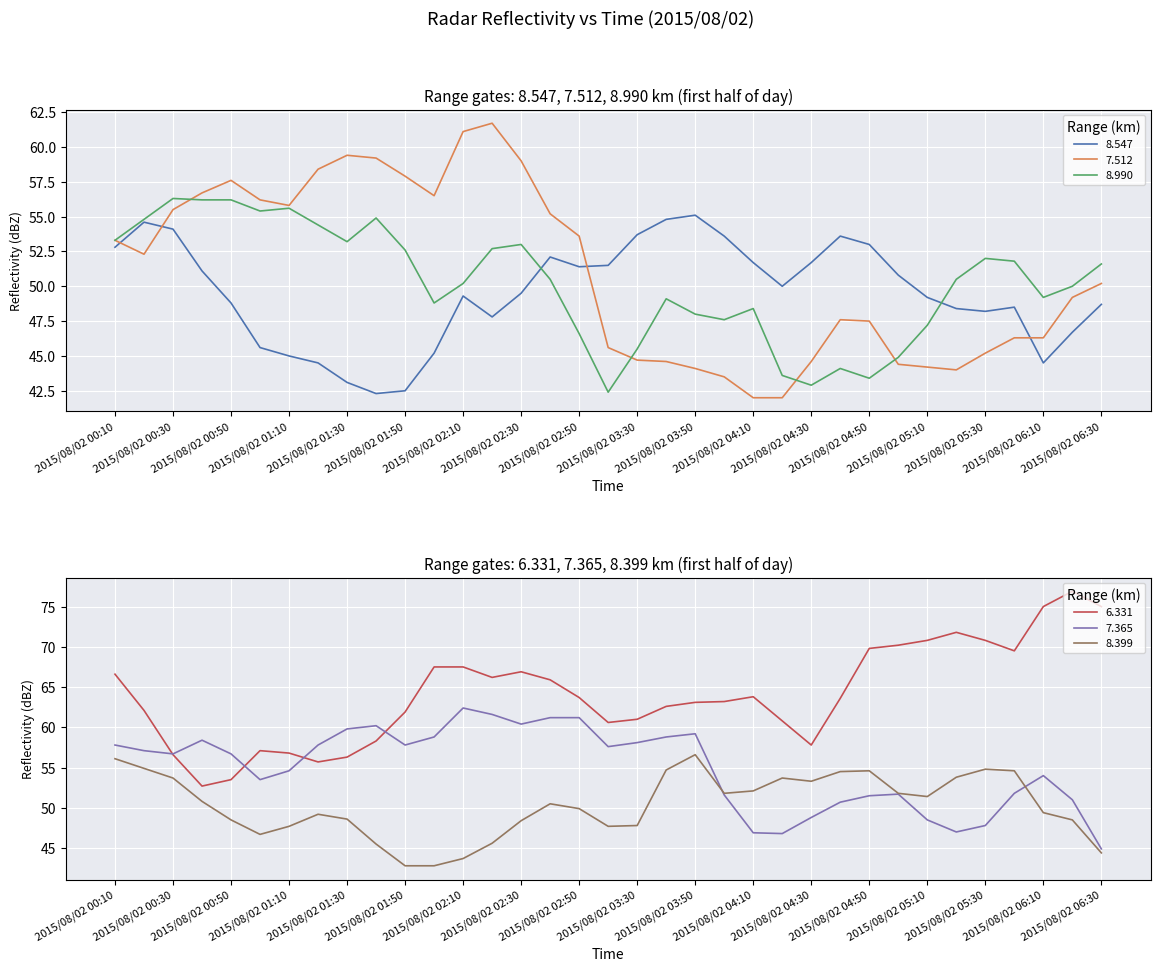

Reading right to left, transcribe all the data shown in this chart.

8.547: 48.7	46.7	44.5	48.5	48.2	48.4	49.2	50.8	53.0	53.6	51.7	50.0	51.7	53.6	55.1	54.8	53.7	51.5	51.4	52.1	49.5	47.8	49.3	45.2	42.5	42.3	43.1	44.5	45.0	45.6	48.8	51.1	54.1	54.6	52.8
7.512: 50.2	49.2	46.3	46.3	45.2	44.0	44.2	44.4	47.5	47.6	44.6	42.0	42.0	43.5	44.1	44.6	44.7	45.6	53.6	55.2	59.0	61.7	61.1	56.5	57.9	59.2	59.4	58.4	55.8	56.2	57.6	56.7	55.5	52.3	53.3
8.990: 51.6	50.0	49.2	51.8	52.0	50.5	47.2	44.9	43.4	44.1	42.9	43.6	48.4	47.6	48.0	49.1	45.5	42.4	46.6	50.5	53.0	52.7	50.2	48.8	52.6	54.9	53.2	54.4	55.6	55.4	56.2	56.2	56.3	54.8	53.3
6.331: 75.0	76.9	75.0	69.5	70.8	71.8	70.8	70.2	69.8	63.6	57.8	60.8	63.8	63.2	63.1	62.6	61.0	60.6	63.7	65.9	66.9	66.2	67.5	67.5	61.9	58.3	56.3	55.7	56.8	57.1	53.5	52.7	56.6	62.1	66.6
7.365: 44.9	51.0	54.0	51.8	47.8	47.0	48.5	51.7	51.5	50.7	48.8	46.8	46.9	51.6	59.2	58.8	58.1	57.6	61.2	61.2	60.4	61.6	62.4	58.8	57.8	60.2	59.8	57.8	54.6	53.5	56.7	58.4	56.7	57.1	57.8
8.399: 44.4	48.5	49.4	54.6	54.8	53.8	51.4	51.8	54.6	54.5	53.3	53.7	52.1	51.8	56.6	54.7	47.8	47.7	49.9	50.5	48.4	45.6	43.7	42.8	42.8	45.5	48.6	49.2	47.7	46.7	48.5	50.8	53.7	54.9	56.1